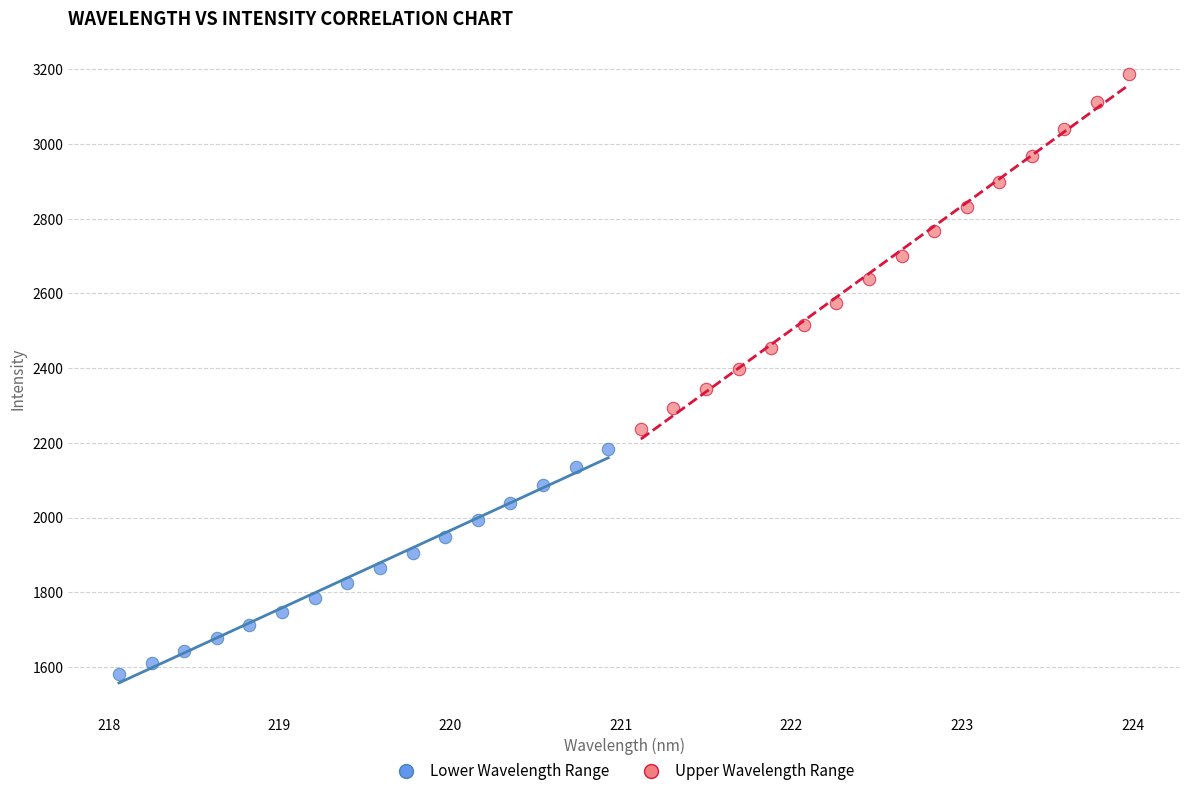

Which series has the widest spread of Y values?

Upper Wavelength Range